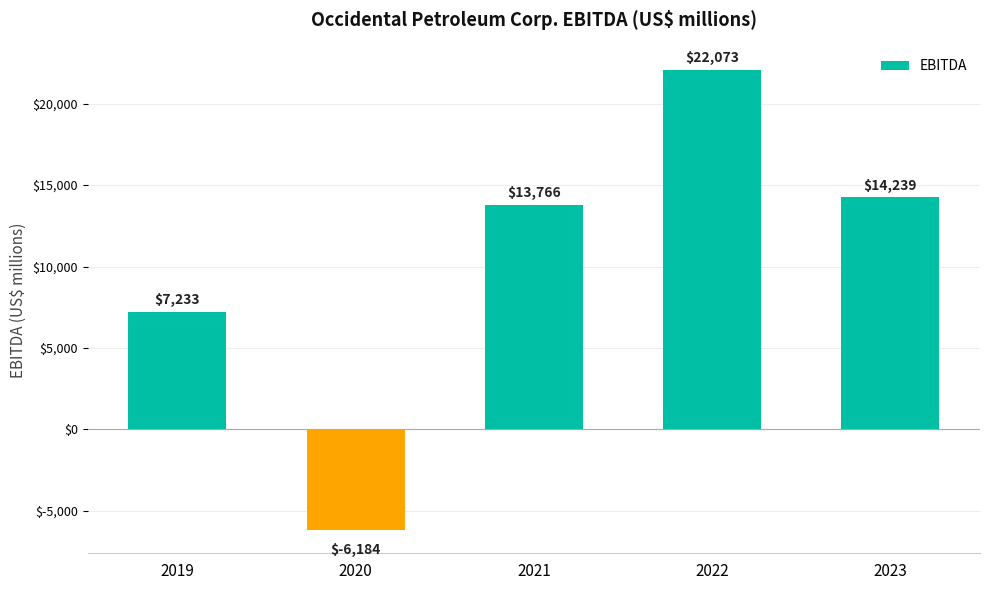

Reading left to right, transcribe all the data shown in this chart.

2019=7233	2020=-6184	2021=13766	2022=22073	2023=14239